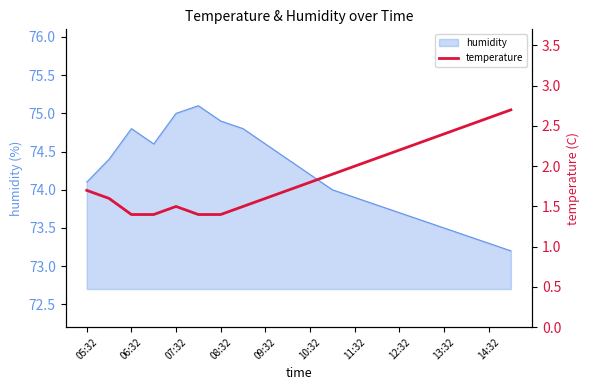

How many lines are shown in the chart?

1